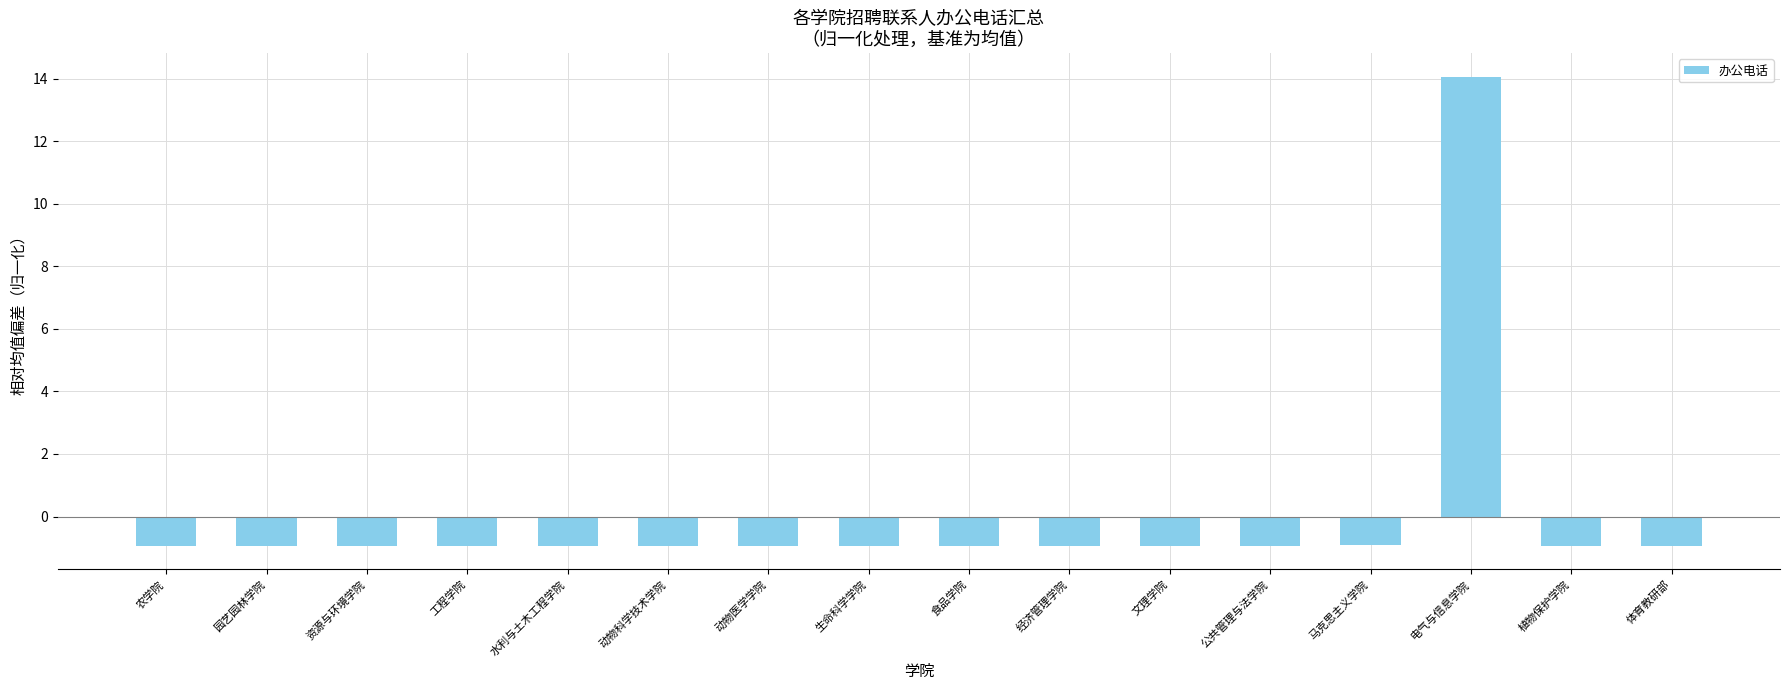

What is the label of the 11th bar from the left?

文理学院